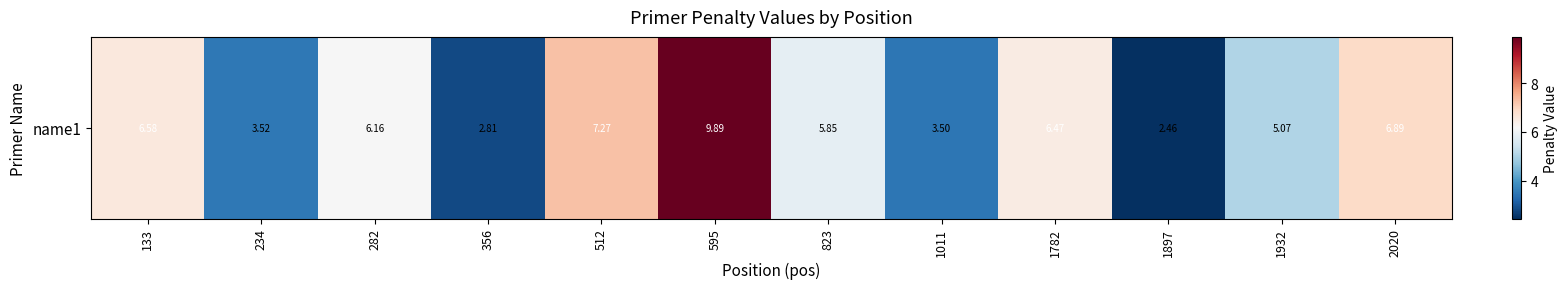

What is the maximum value shown in the chart?

9.9